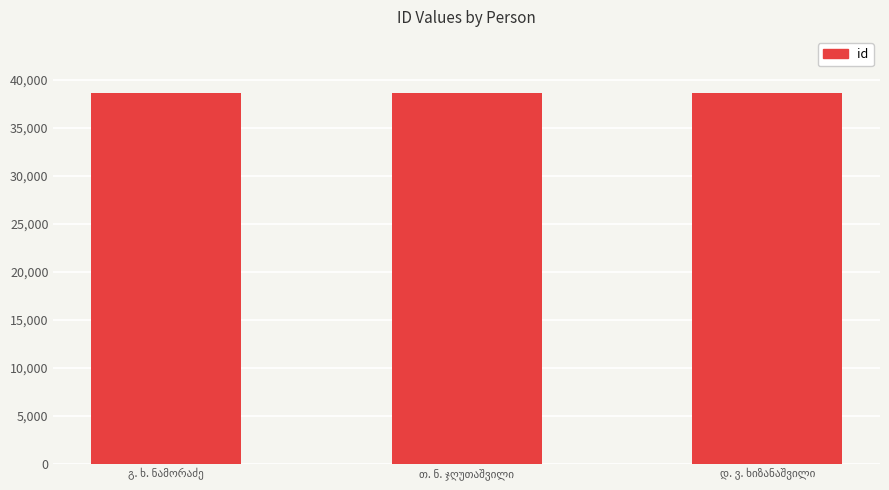

What is the greatest value displayed?

38688